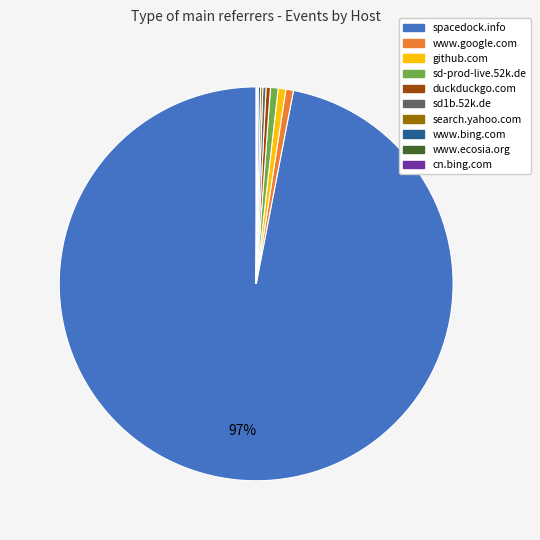

To the nearest percent, what percentage of the pie is spacedock.info?

97%